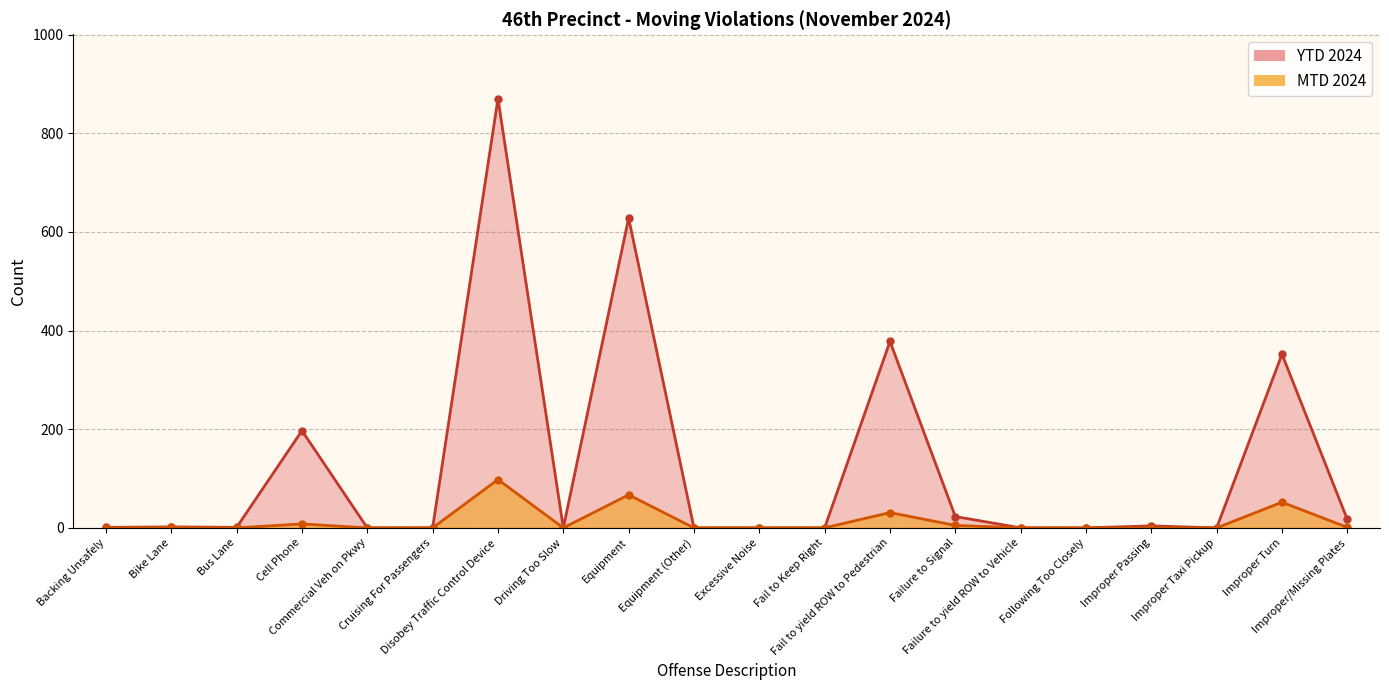

What is the difference between the second highest and minimum values in the YTD 2024 series?

628